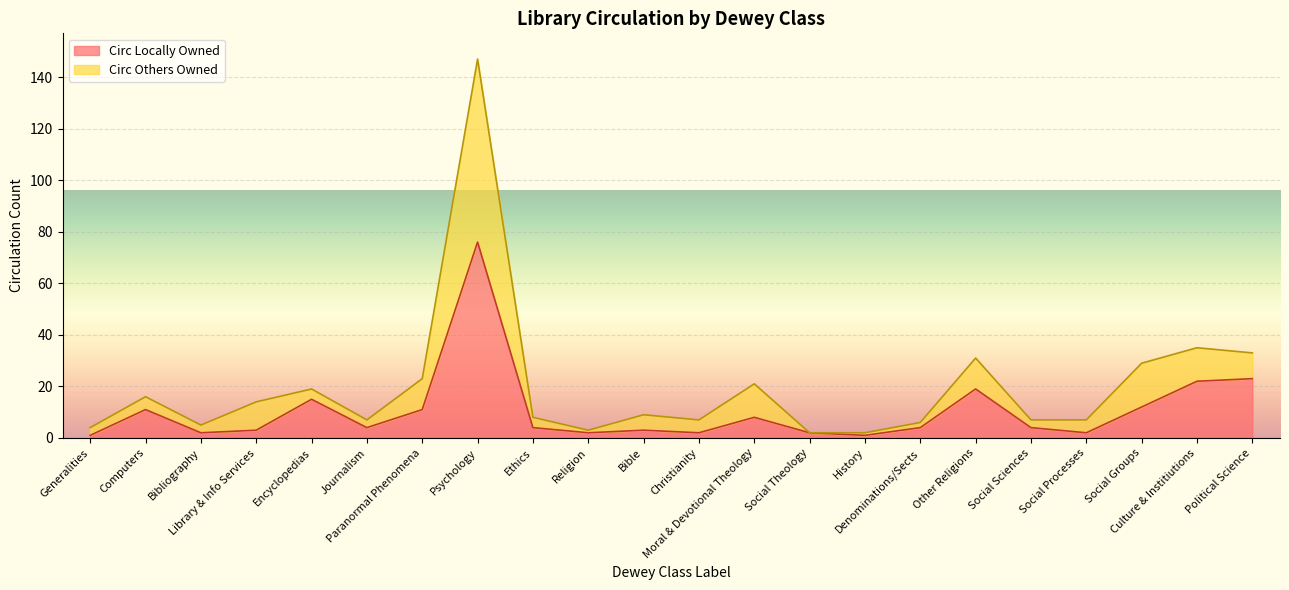

Reading left to right, extract all data points from this chart.

Circ Locally Owned: Generalities=1	Computers=11	Bibliography=2	Library & Info Services=3	Encyclopedias=15	Journalism=4	Paranormal Phenomena=11	Psychology=76	Ethics=4	Religion=2	Bible=3	Christianity=2	Moral & Devotional Theology=8	Social Theology=2	History=1	Denominations/Sects=4	Other Religions=19	Social Sciences=4	Social Processes=2	Social Groups=12	Culture & Institiutions=22	Political Science=23
Circ Others Owned: Generalities=4	Computers=16	Bibliography=5	Library & Info Services=14	Encyclopedias=19	Journalism=7	Paranormal Phenomena=23	Psychology=147	Ethics=8	Religion=3	Bible=9	Christianity=7	Moral & Devotional Theology=21	Social Theology=2	History=2	Denominations/Sects=6	Other Religions=31	Social Sciences=7	Social Processes=7	Social Groups=29	Culture & Institiutions=35	Political Science=33